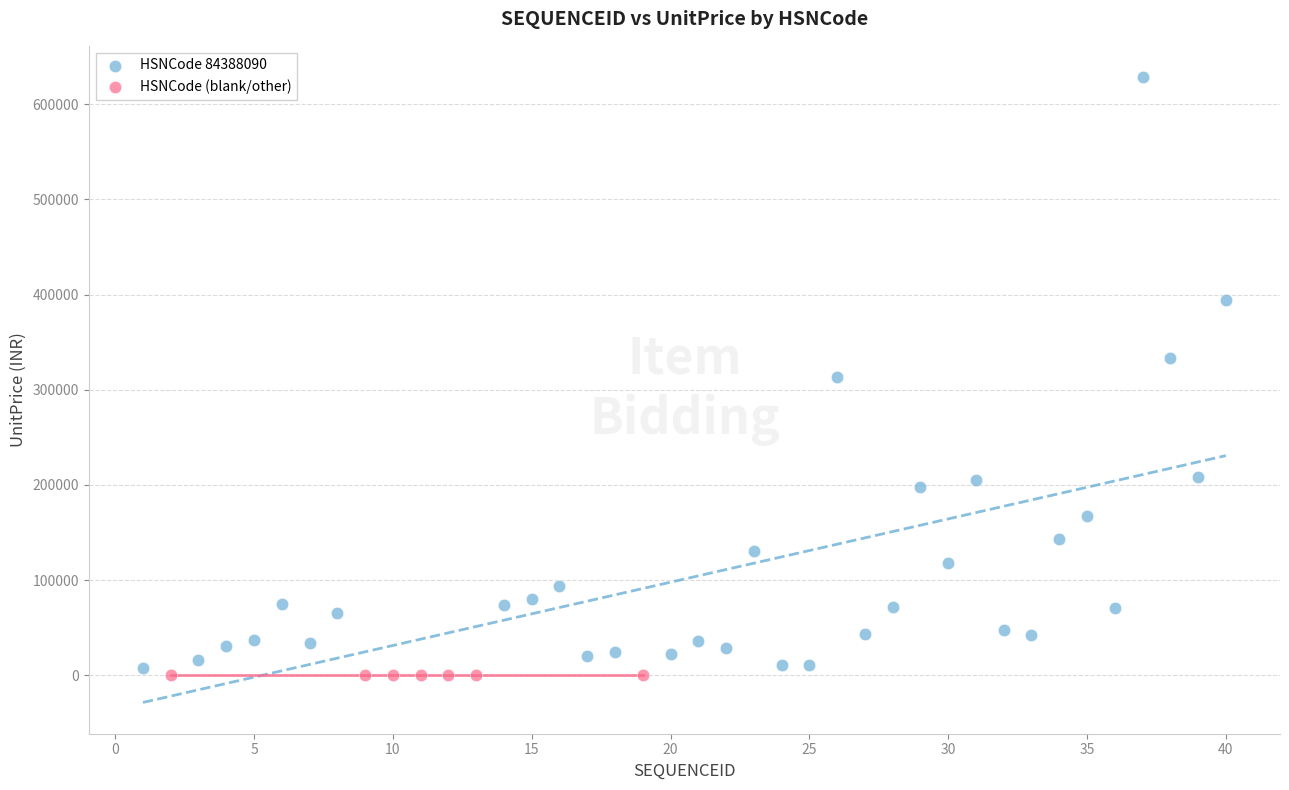

Which series contains the highest Y value?

HSNCode 84388090